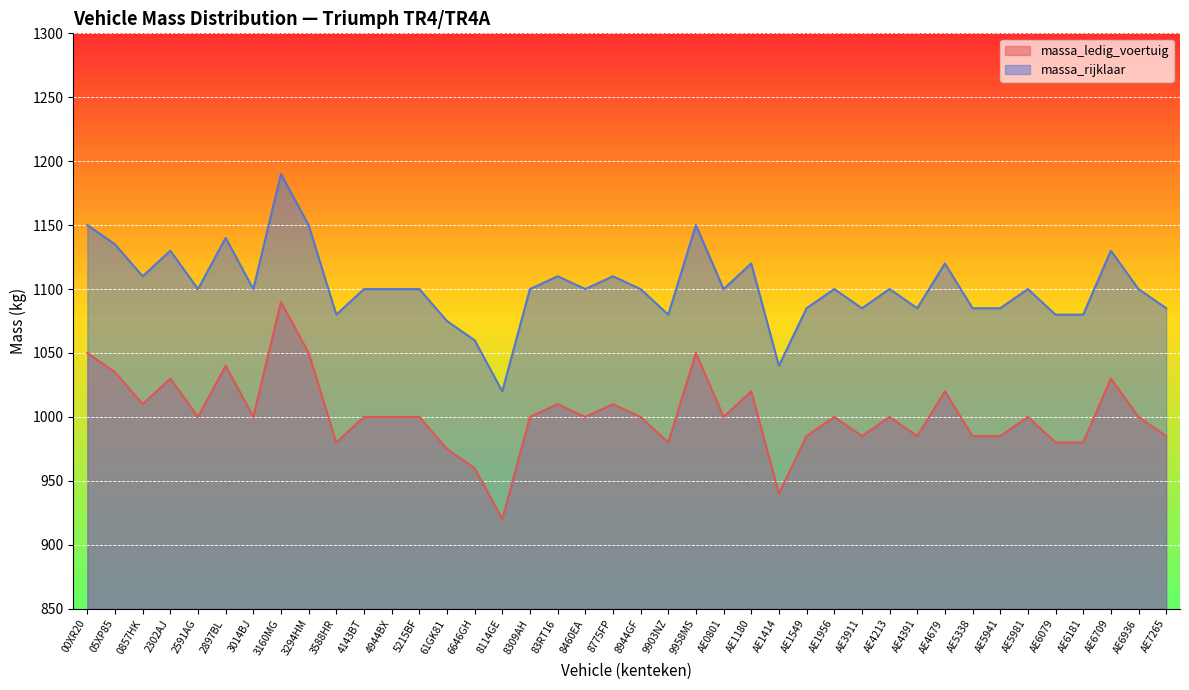

At how many categories does at least one series exceed 988?

40